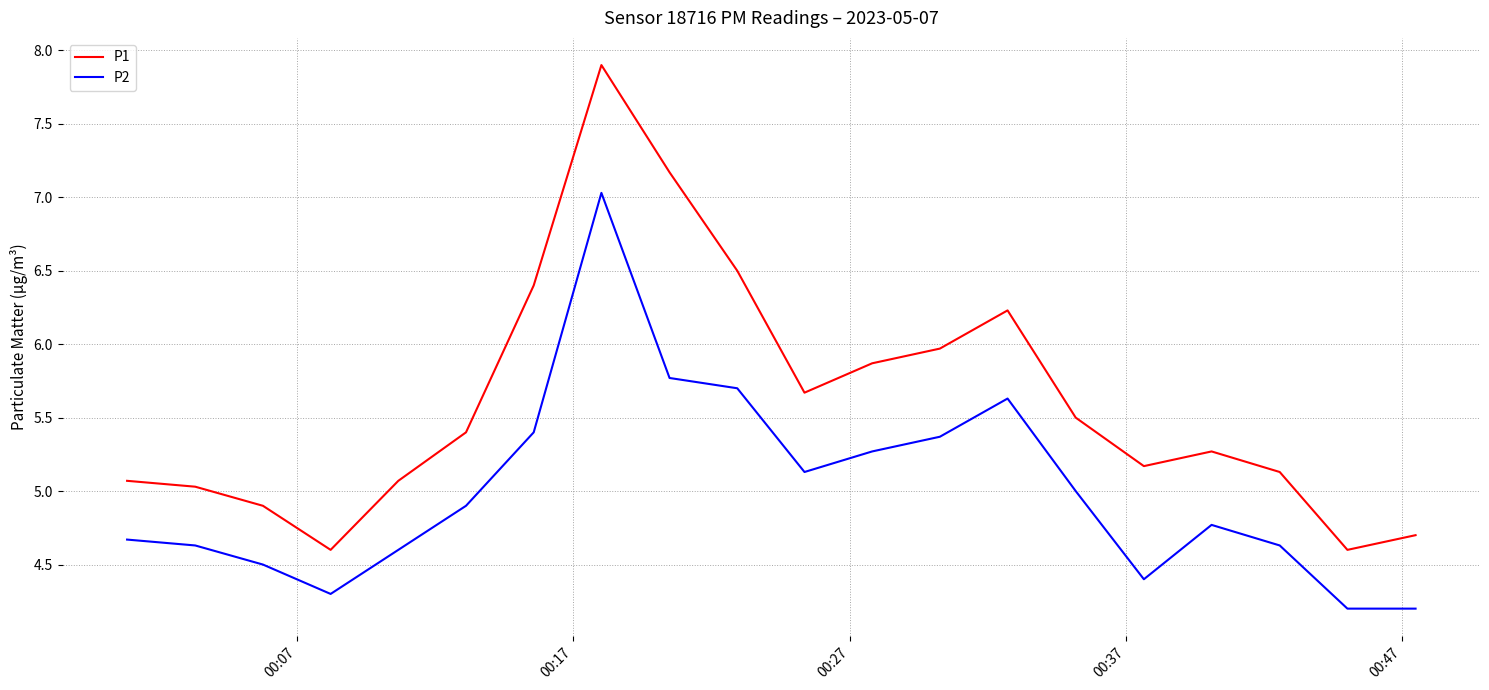

Which series has the largest range (max minus min)?

P1